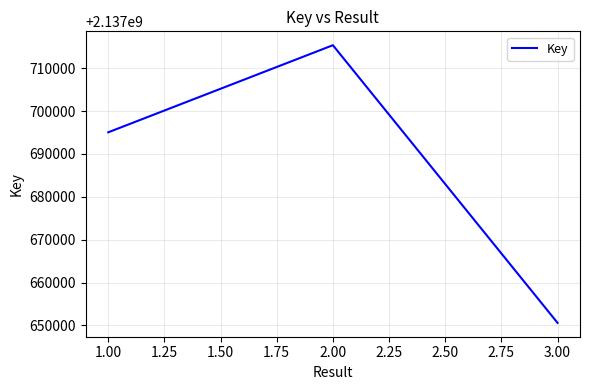

List the labels in order of value, largest first.

2.00, 1.00, 3.00